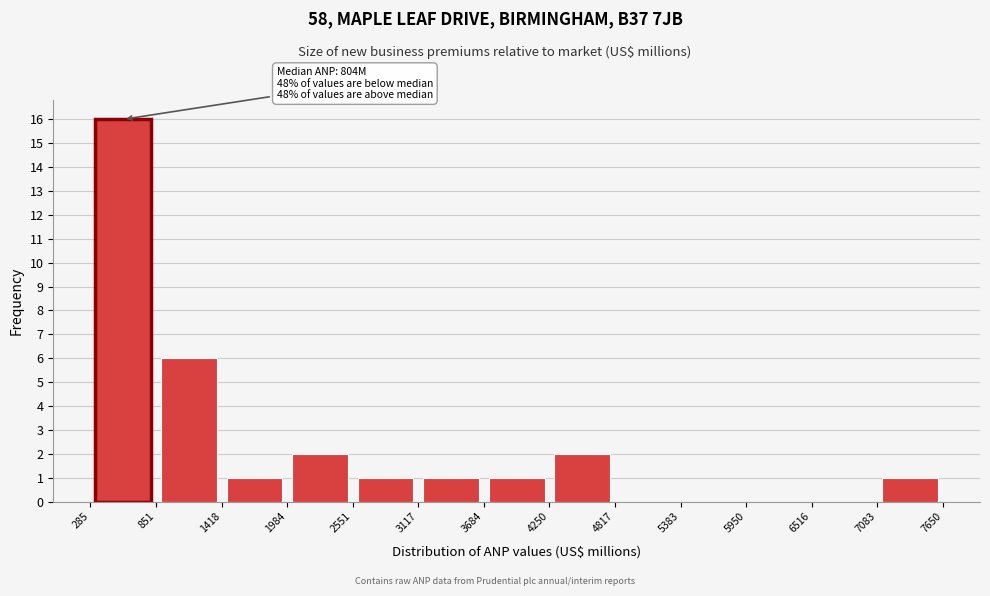

Which range on the x-axis has the tallest bar?

285 to 851